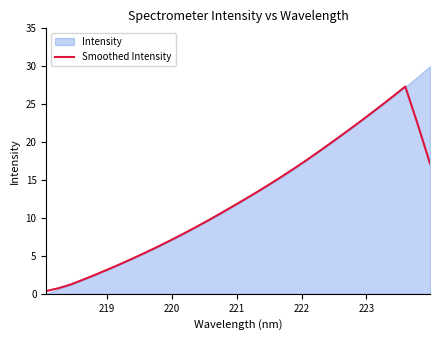

Reading left to right, what are all the values shown in this chart?

0.4	0.7	1.2	1.9	2.5	3.2	3.9	4.7	5.4	6.2	7.0	7.9	8.7	9.6	10.5	11.5	12.4	13.4	14.4	15.4	16.5	17.6	18.7	19.9	21.1	22.3	23.5	24.8	26.0	27.3	22.4	17.2